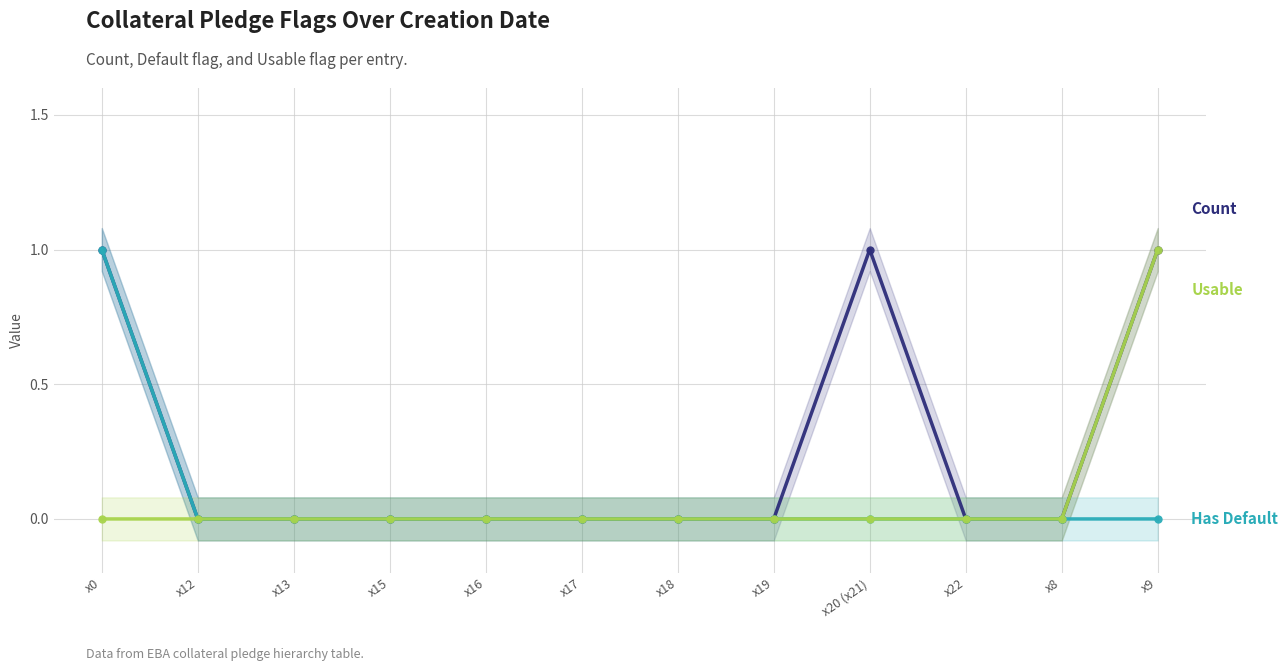

Which series has the largest total across all categories?

Count